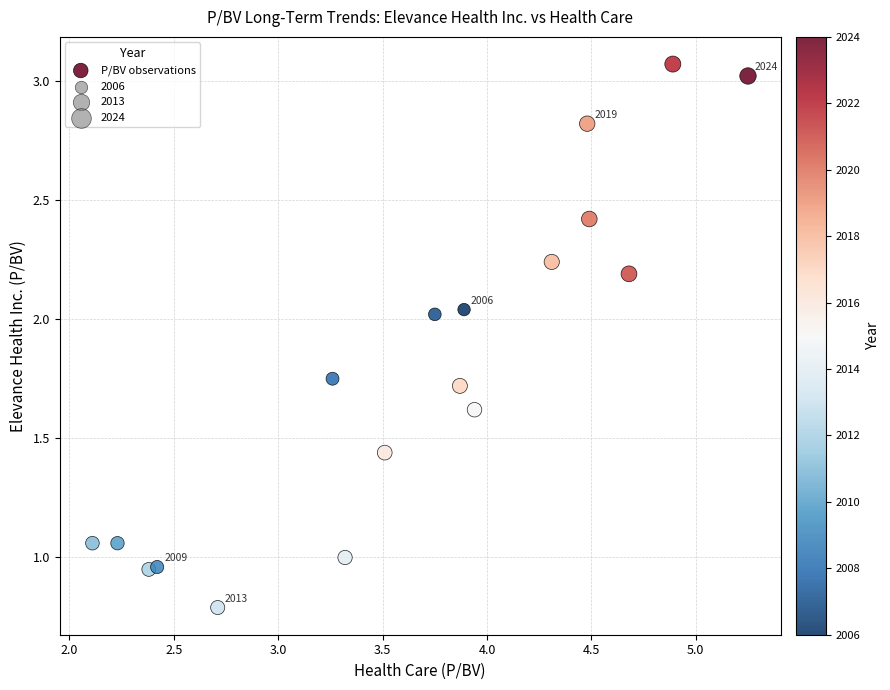

What is the range of Y values (max minus min)?

2.3